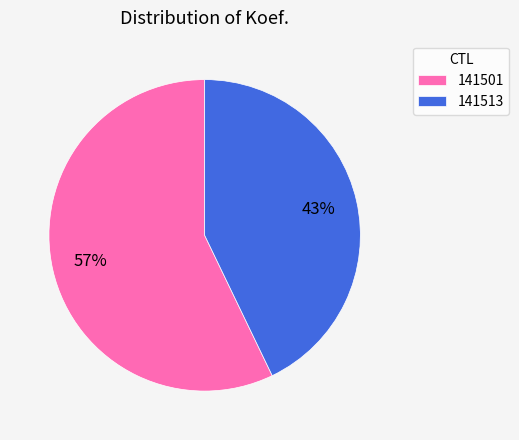

To the nearest percent, what is the difference between the largest and smallest slice percentages?

14%